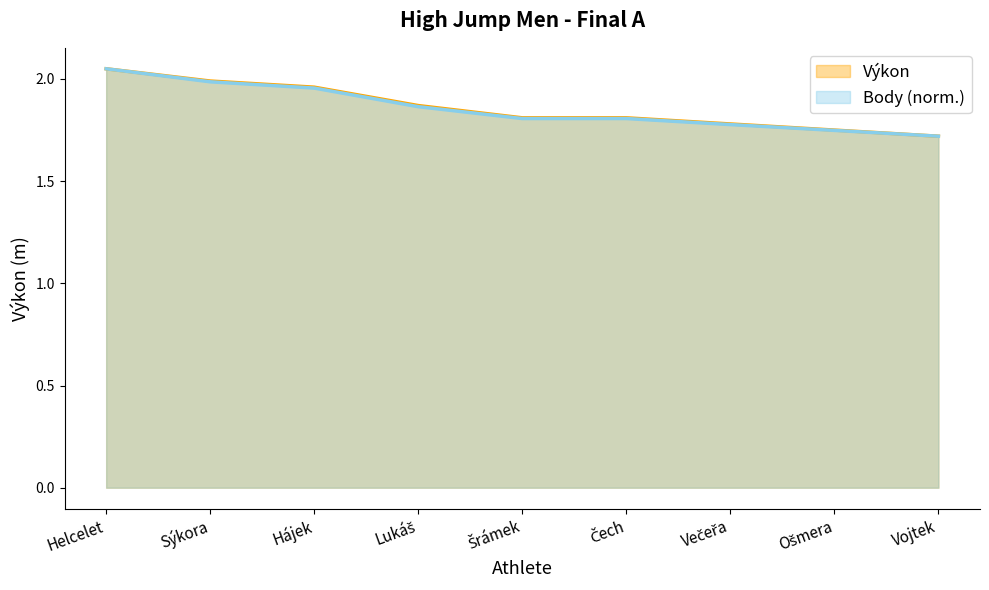

What is the difference between the maximum and minimum values in the Body series?

0.3